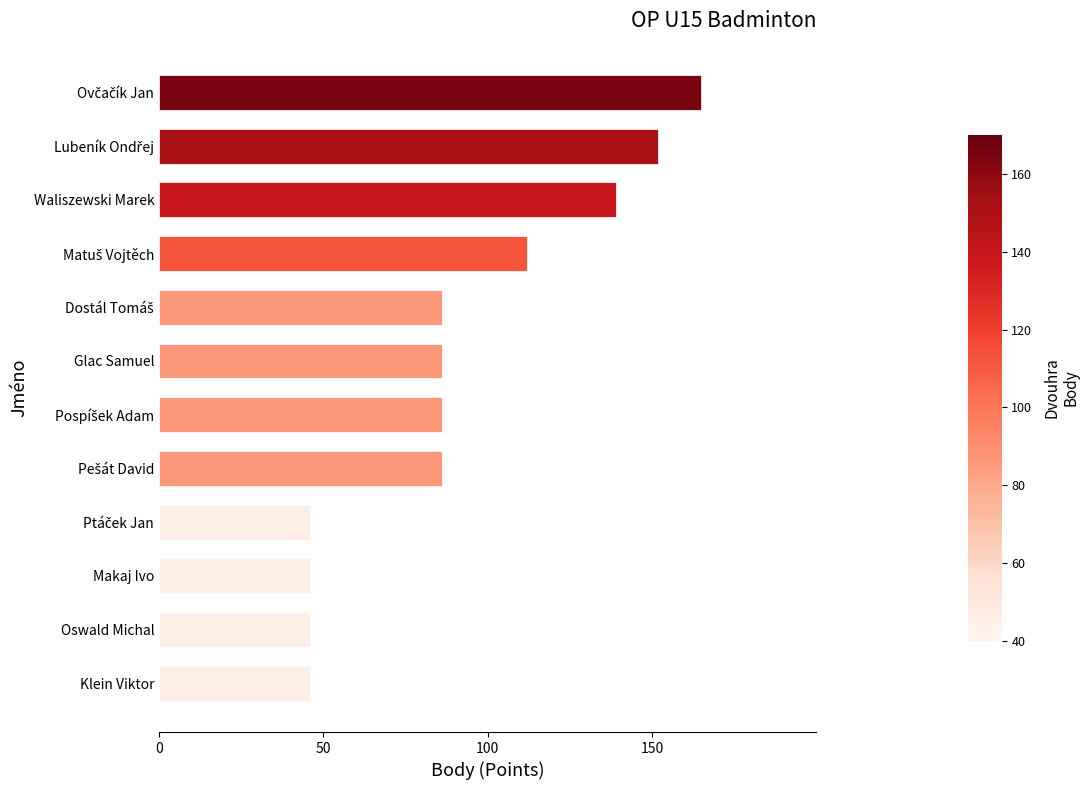

Reading bottom to top, what are all the values shown in this chart?

46	46	46	46	86	86	86	86	112	139	152	165